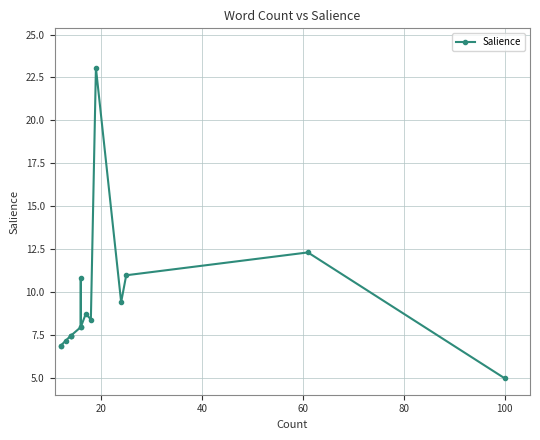

What is the greatest value displayed?

23.1